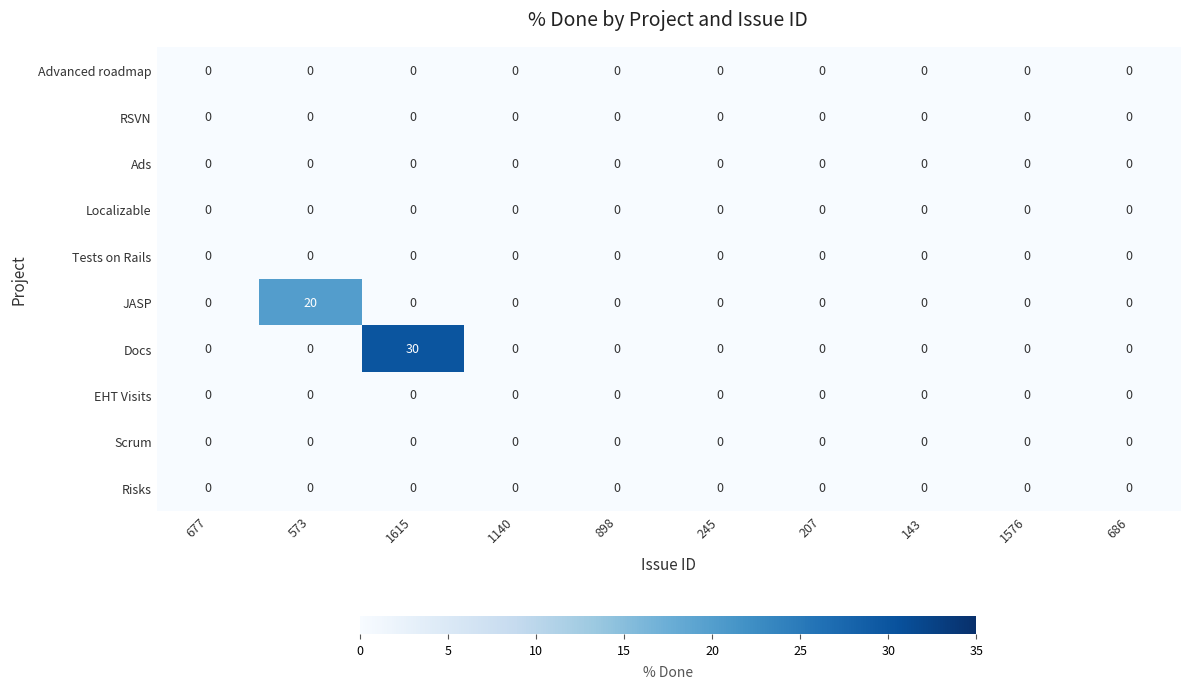

The value of RSVN at 207 is 0. True or false?

True